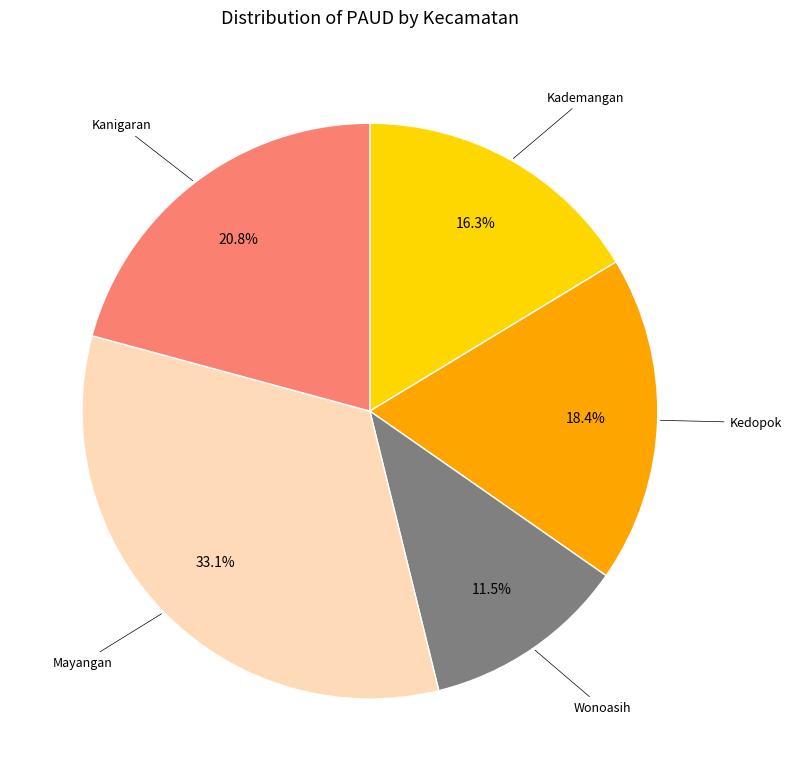

Do Kanigaran and Wonoasih together represent more than half of the pie?

No